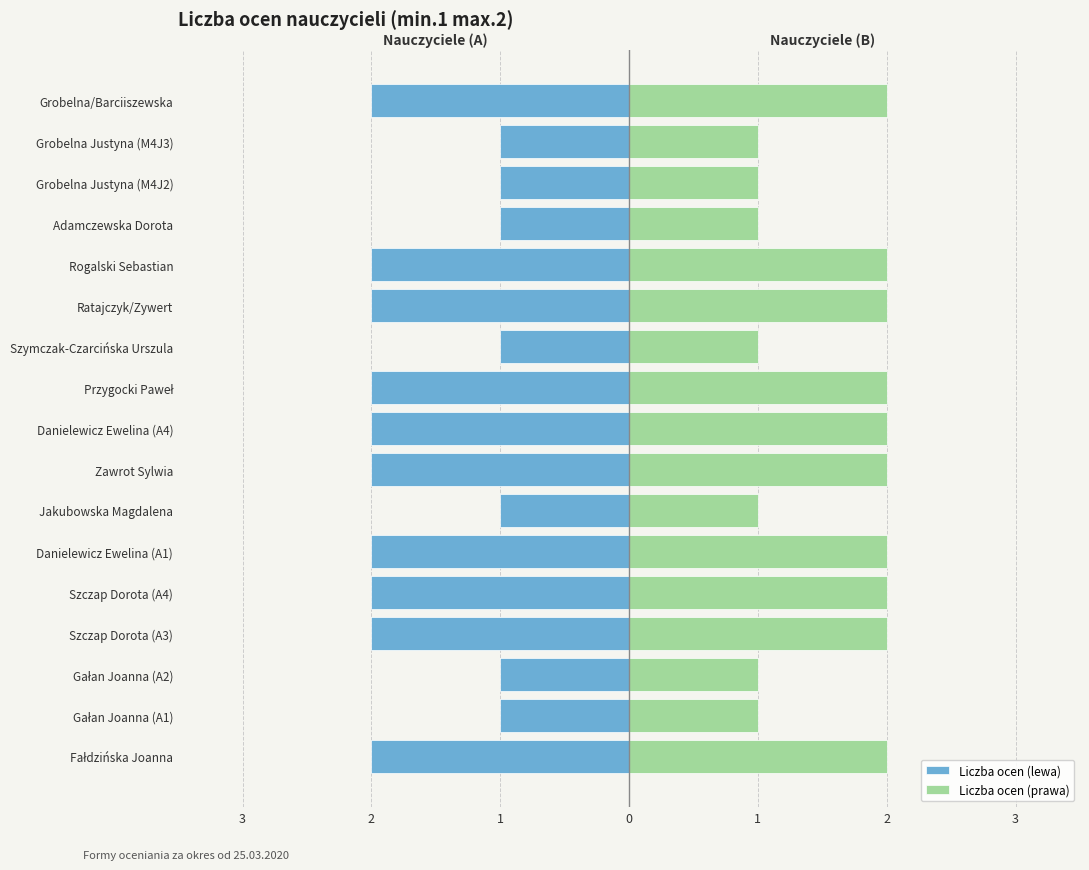

True or false: Liczba ocen (prawa) has a value of 2 at Danielewicz Ewelina (A1).

True